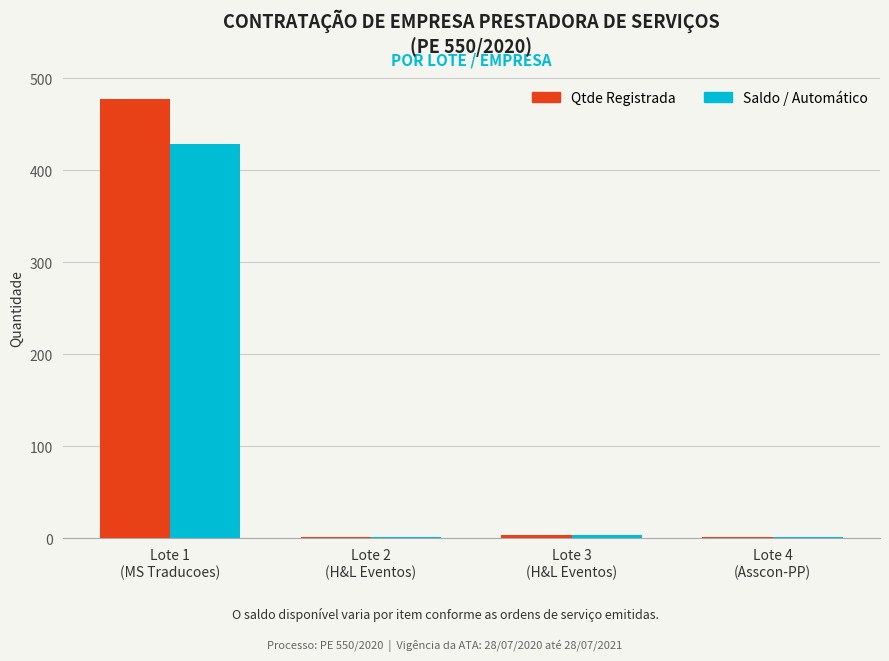

What is the maximum value shown in the chart?

478